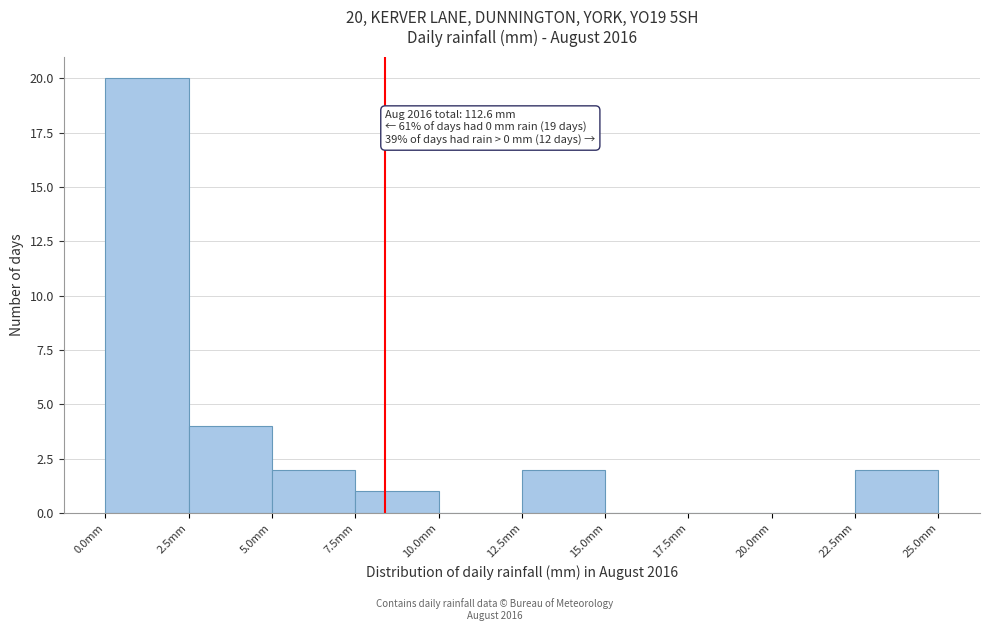

Which range on the x-axis has the tallest bar?

0.0 to 2.5